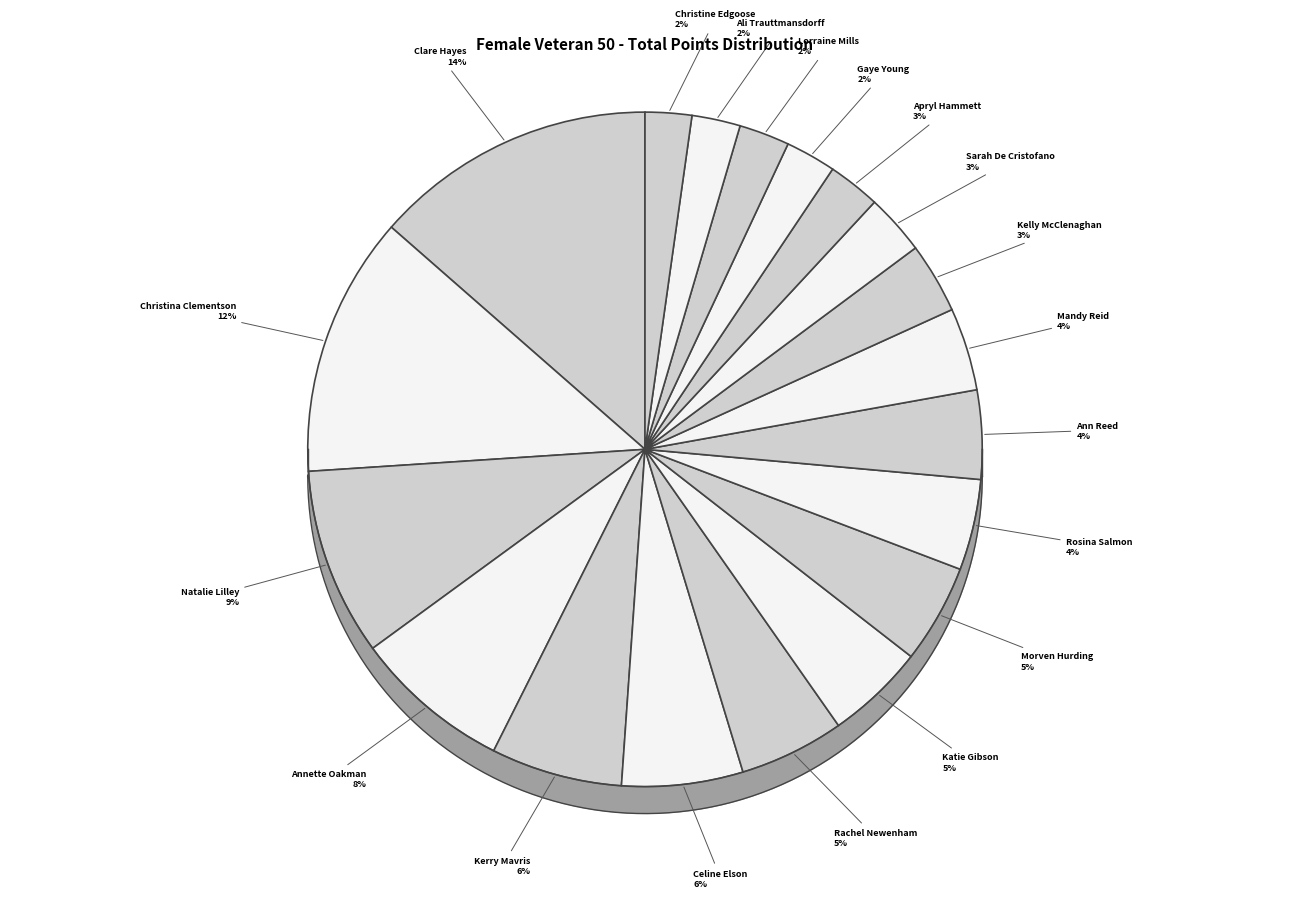

To the nearest percent, what portion does Apryl Hammett represent?

3%